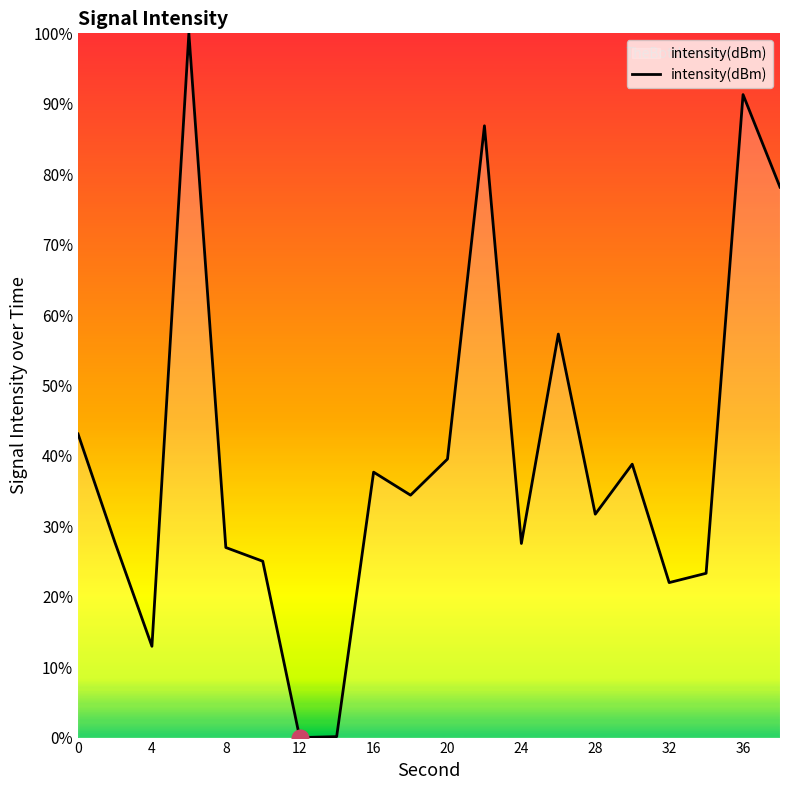

What is the difference between the maximum and minimum values?

100.0